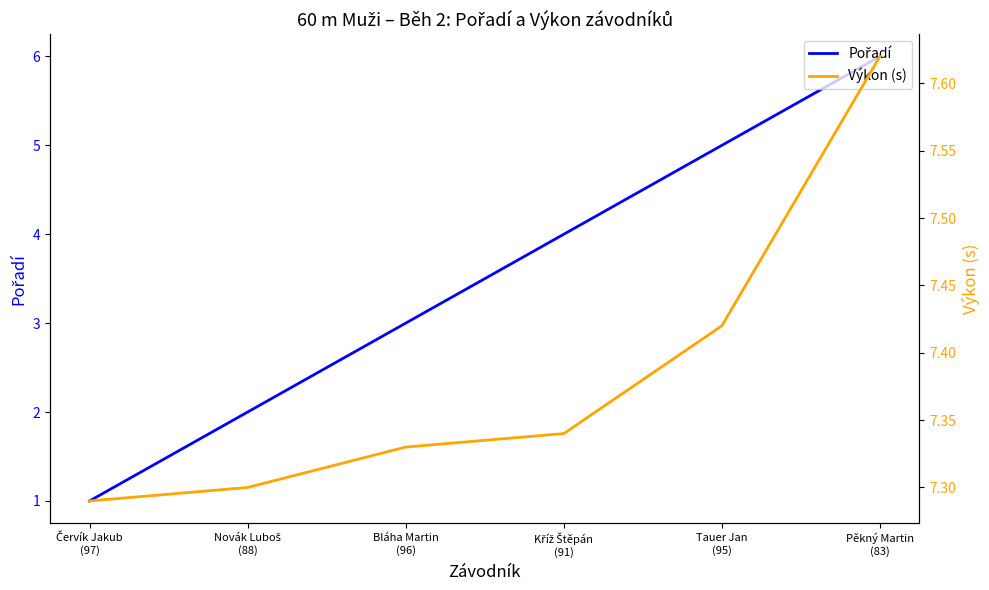

What is the label of the 1st point from the right?

Pěkný Martin
(83)